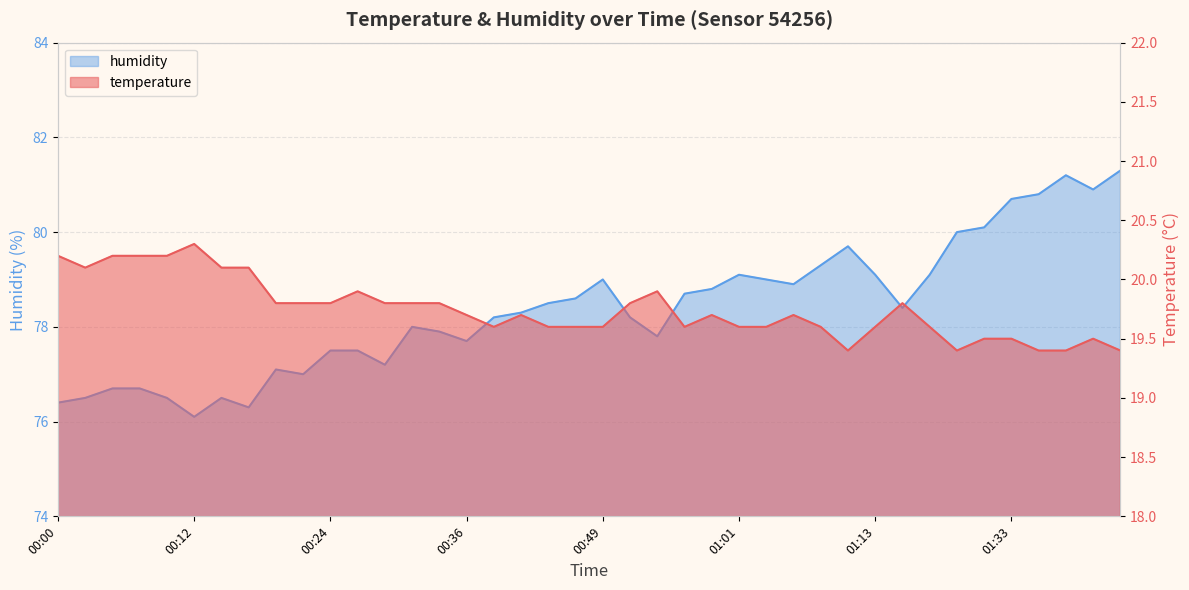

Where is the first local minimum for humidity?

00:12